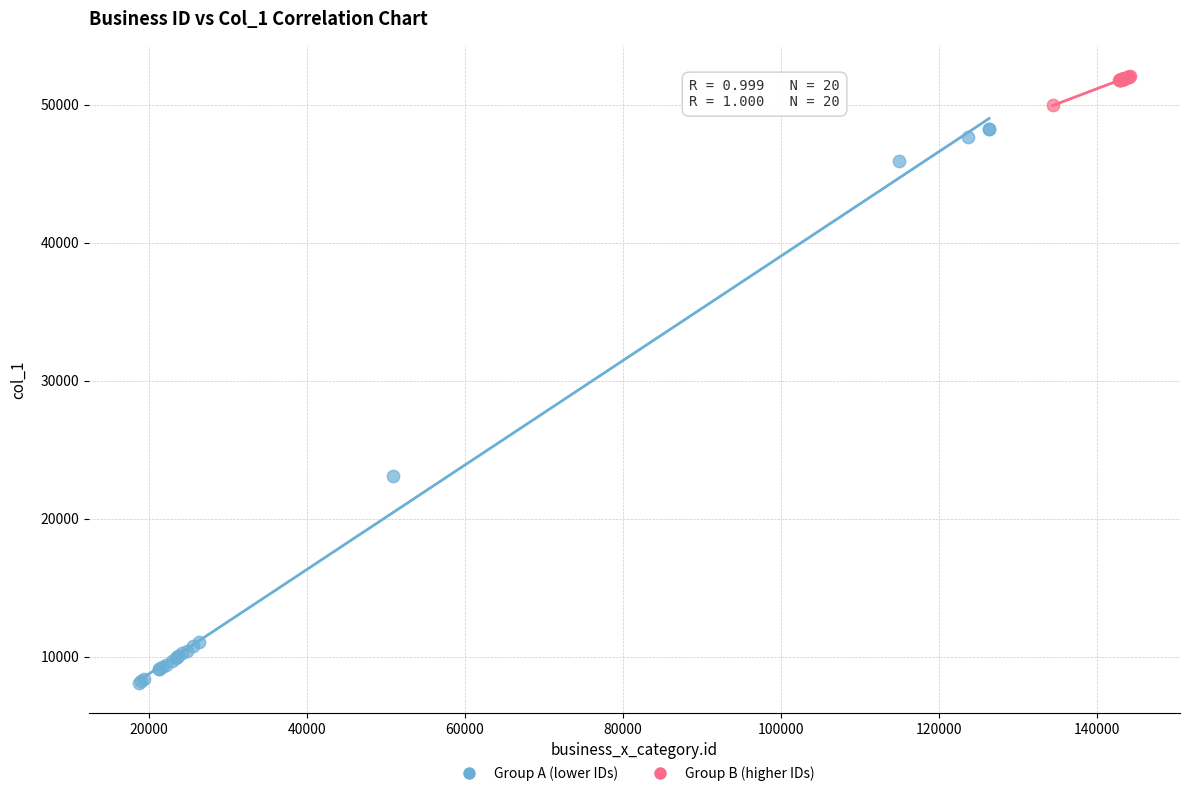

Which series contains the lowest Y value?

Group A (lower IDs)